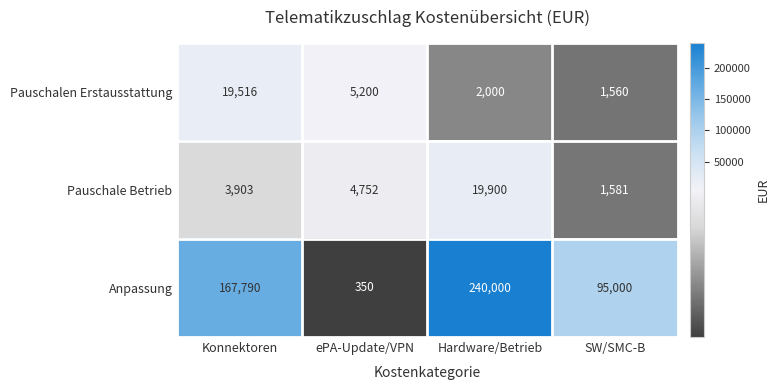

At which label is Pauschalen Erstausstattung closest to 10538?

ePA-Update/VPN